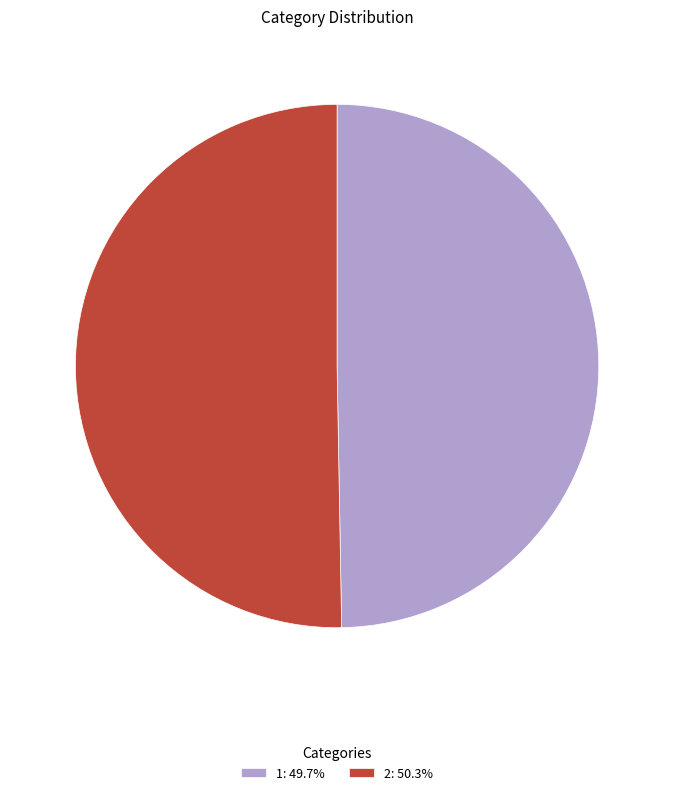

How many slices are in this pie chart?

2